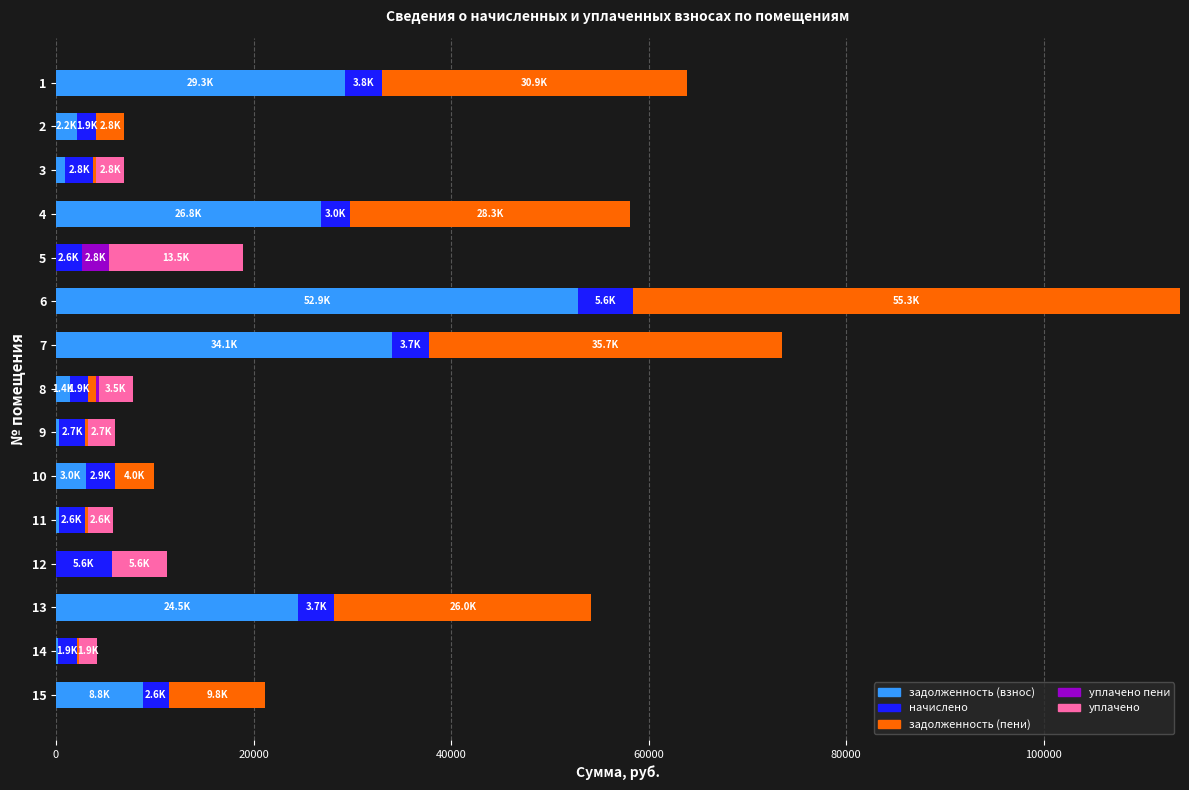

What is the highest value of the задолженность (взнос) series?

52885.8